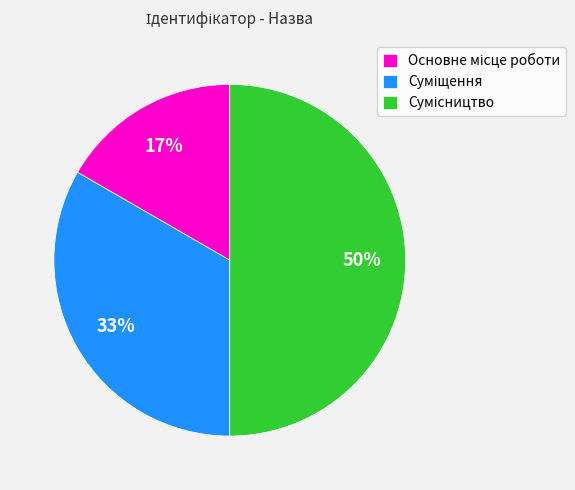

To the nearest percent, what is the average slice percentage?

33%